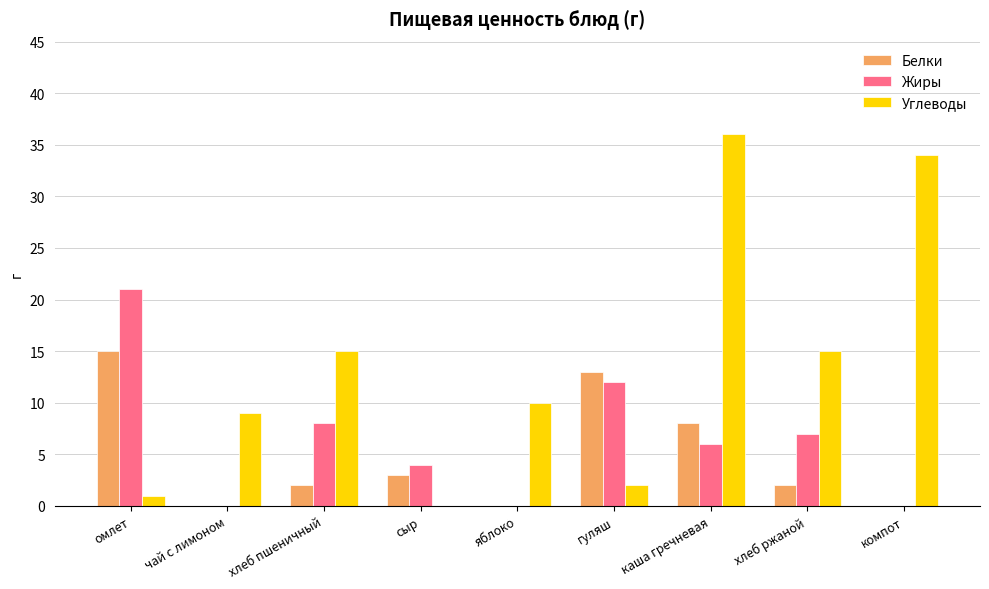

Which label corresponds to the largest value in the chart?

каша гречневая